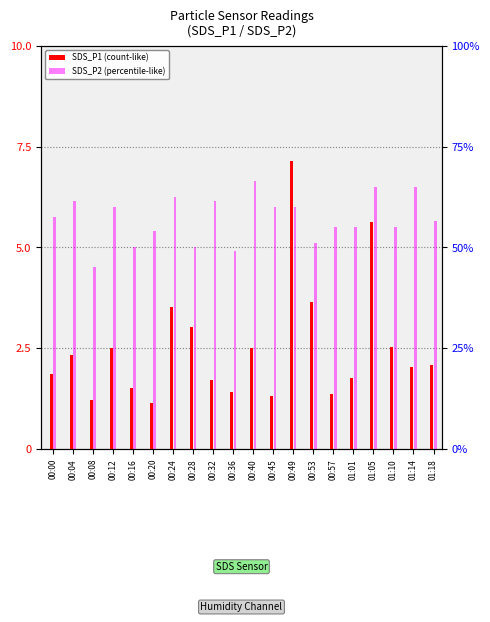

Rank the series at 00:53 from lowest to highest value.

SDS_P2, SDS_P1